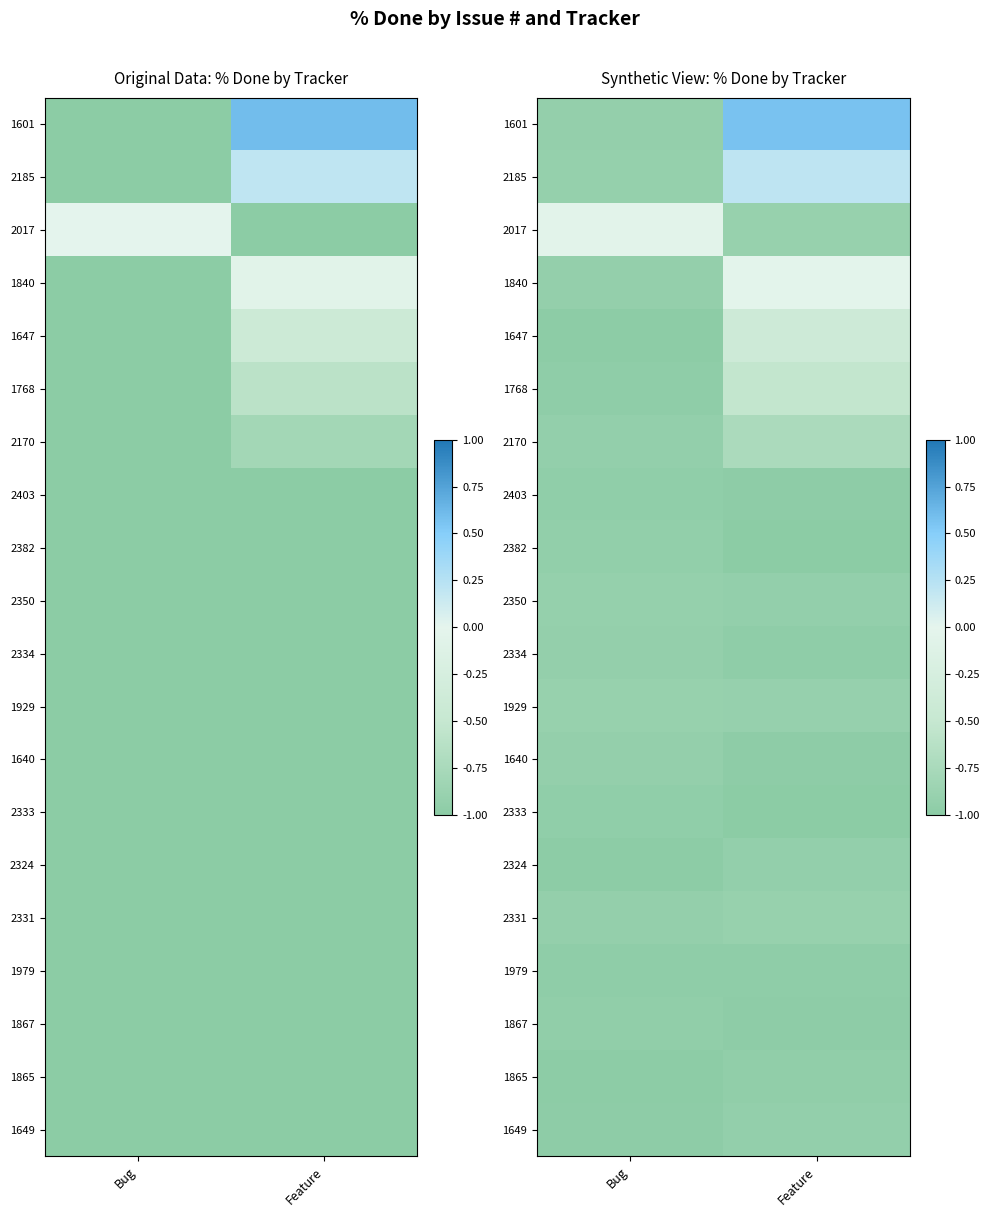

What is the total value across all series at Bug?

-18.0